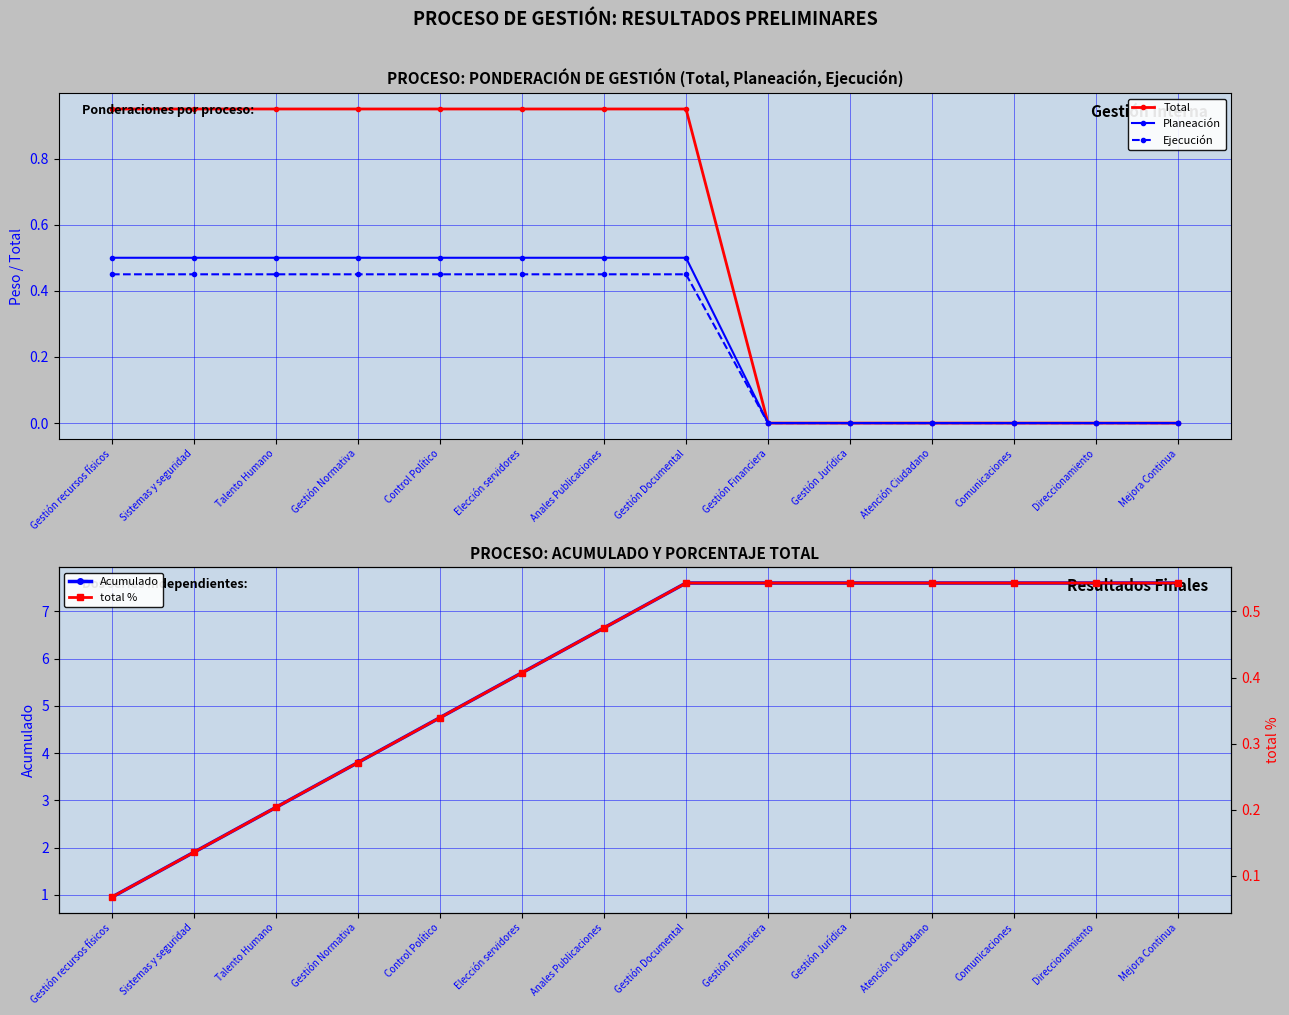

Which category has the lowest value in the Acumulado series?

Gestión recursos físicos